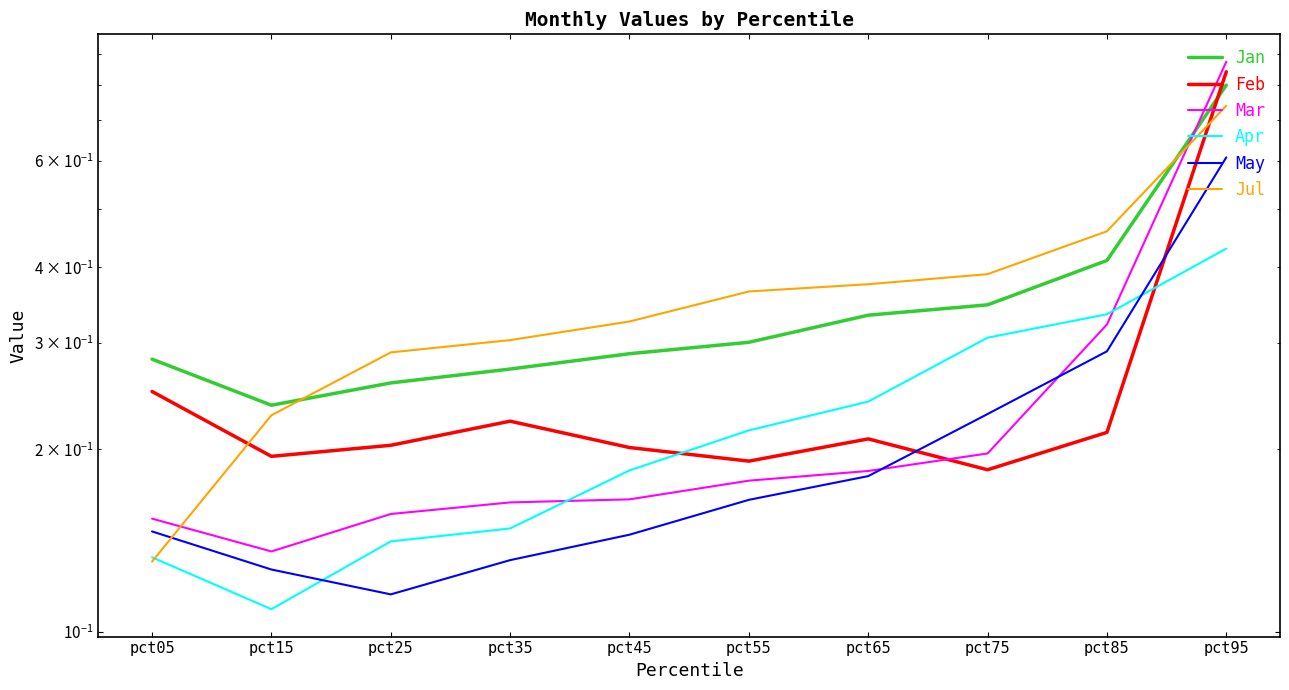

How many Apr values are between 0 and 1?

10